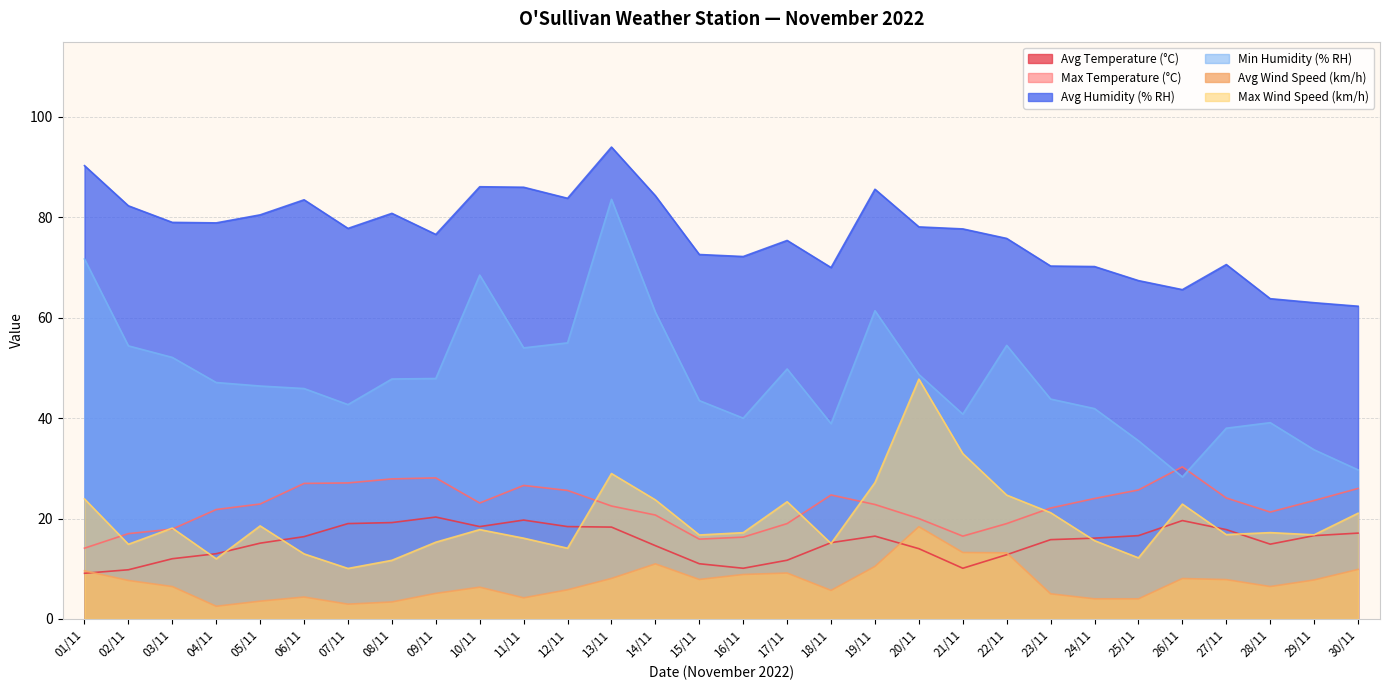

Which series has the largest total across all categories?

Avg Humidity (% RH)